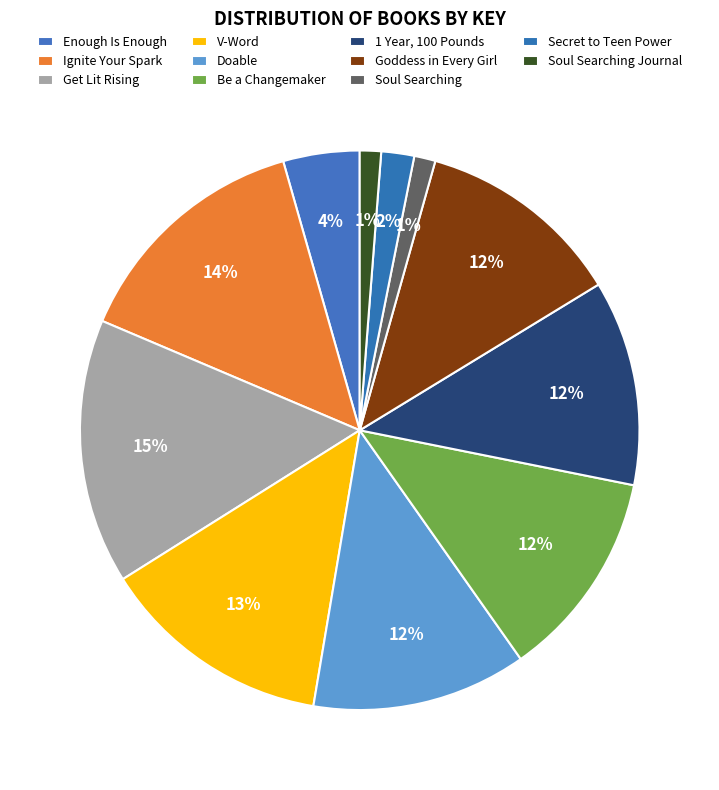

What is the largest slice in the pie chart?

Get Lit Rising